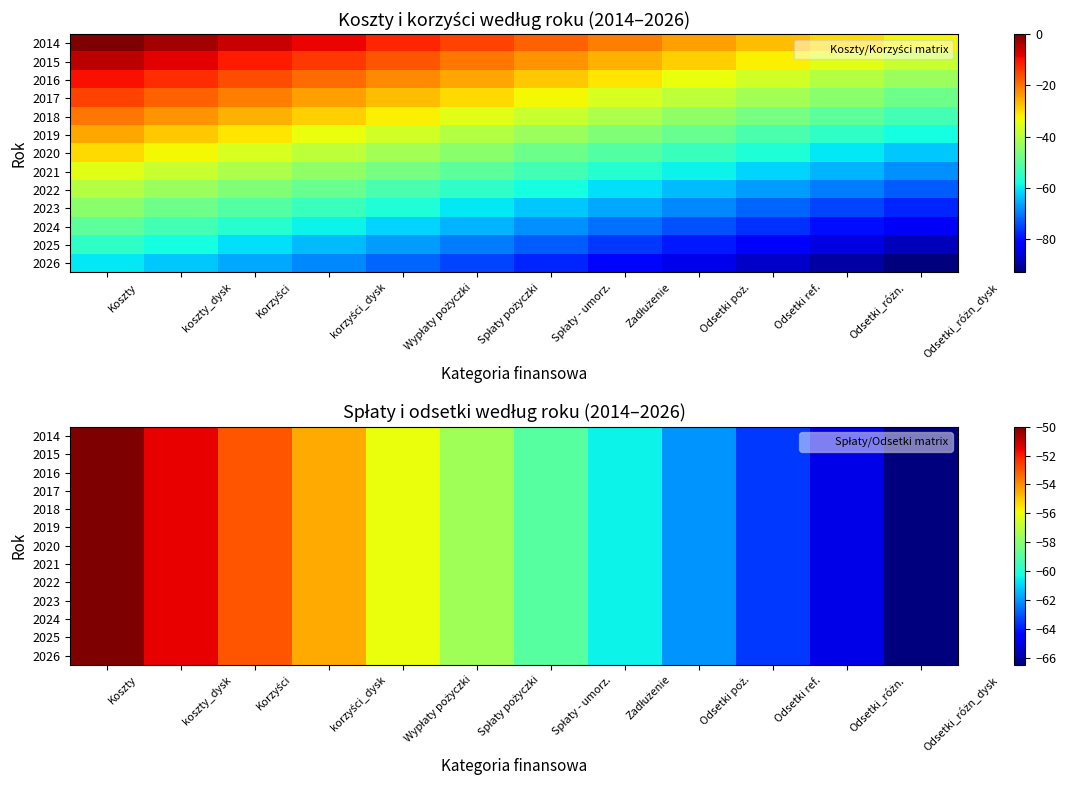

The value of 2015 at Korzyści is -53.0. True or false?

True